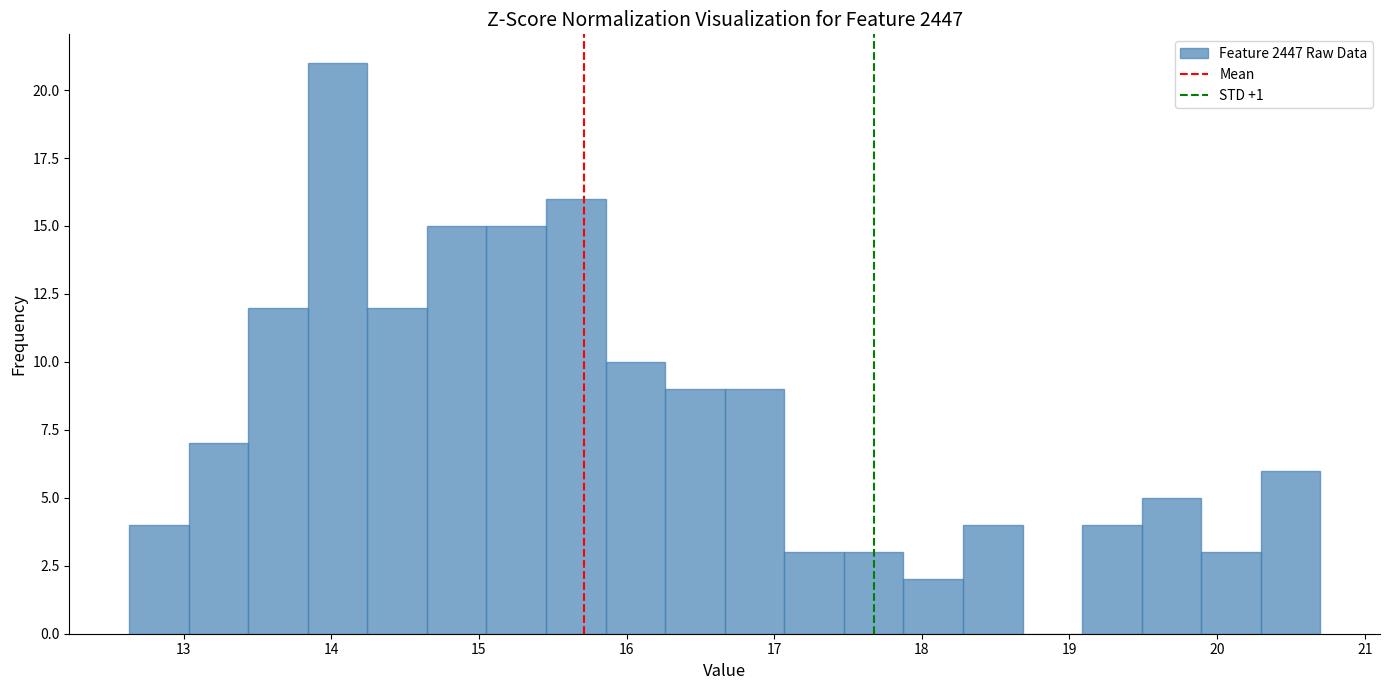

How tall is the bar that spans 13.8 to 14.2 on the x-axis? Neither the bar edges nor the heights are printed on the chart, so give them approximately, as read against the axes.

21